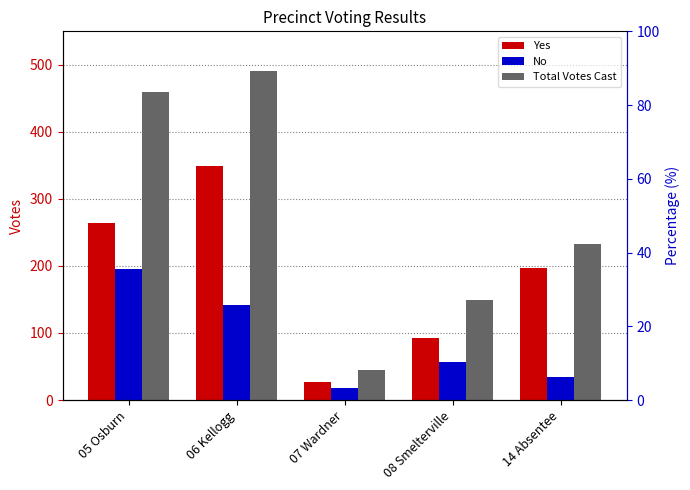

Which series has the largest range (max minus min)?

Total Votes Cast